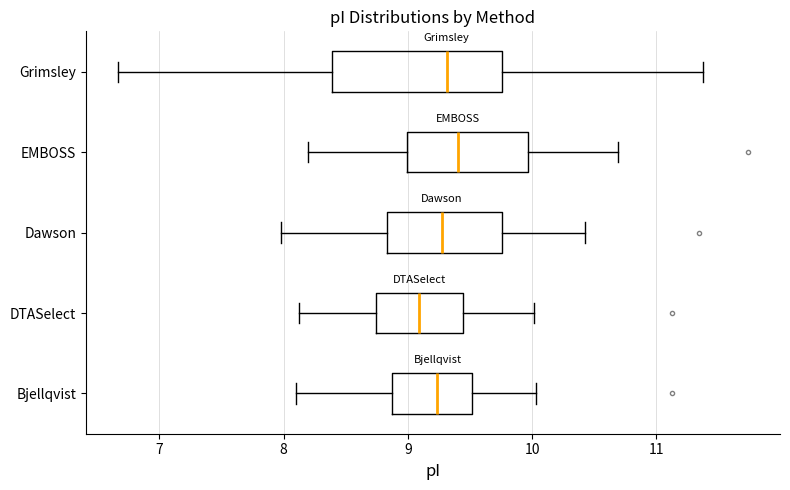

Comparing the boxes themselves (not the whiskers), which one is the widest?

Grimsley